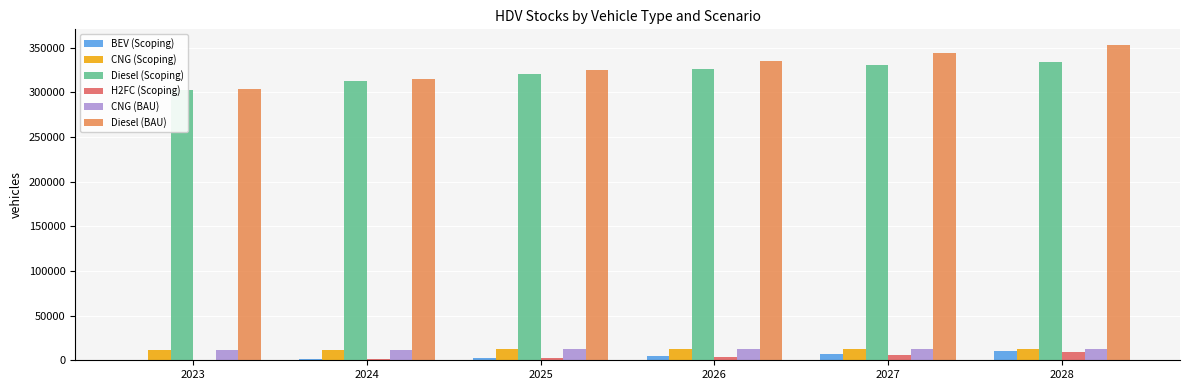

Is the value of CNG (Scoping) at 2027 greater than the value of BEV (Scoping) at 2026?

Yes